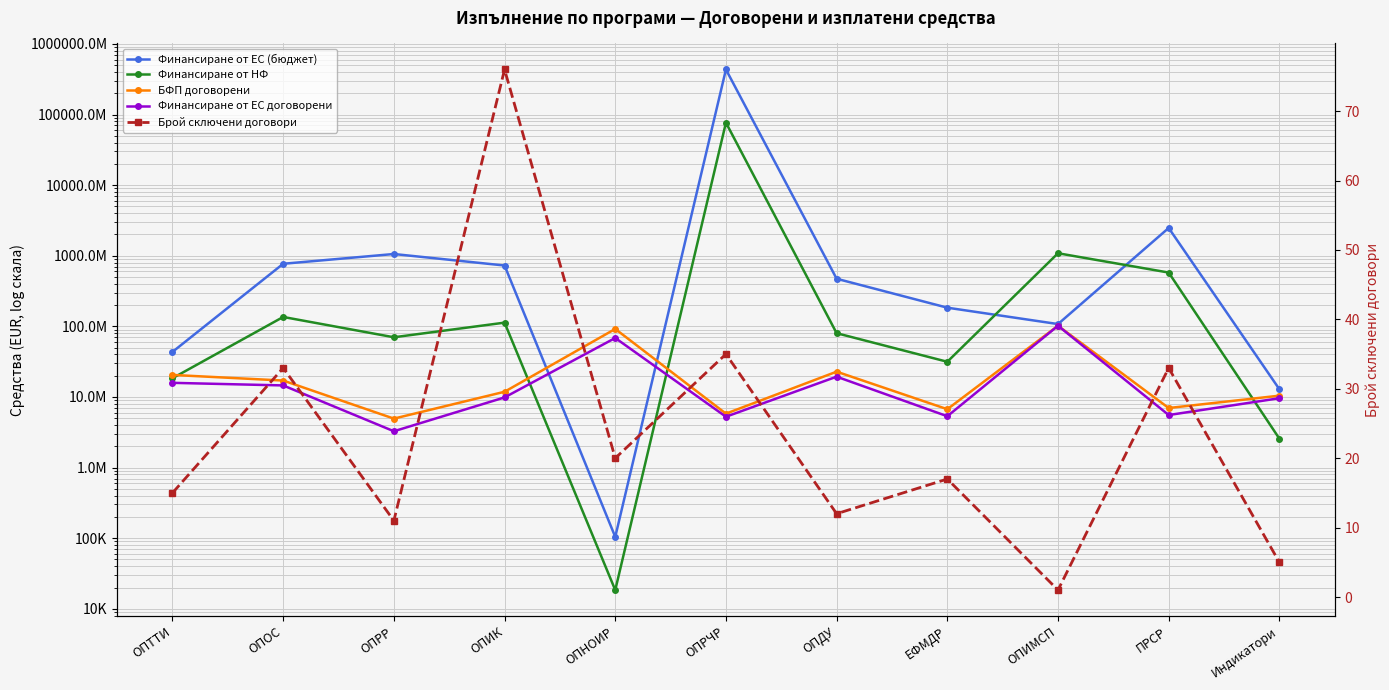

What are all the series names shown in the legend?

Финансиране от ЕС (бюджет), Финансиране от НФ, БФП договорени, Финансиране от ЕС договорени, Брой сключени договори